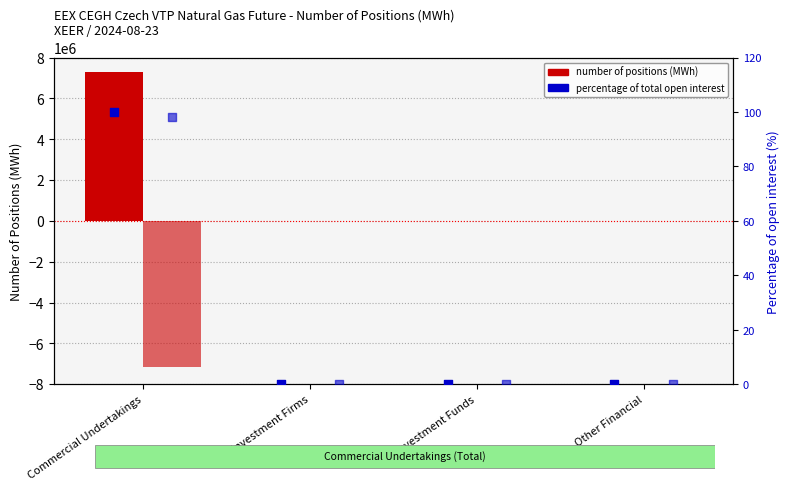

At how many categories does at least one series exceed -5089401?

4